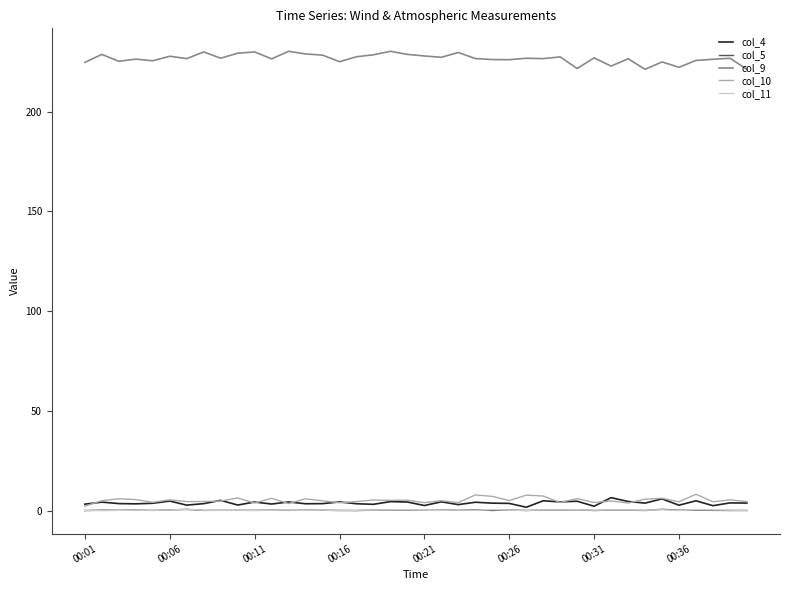

What is the smallest value displayed?

0.3